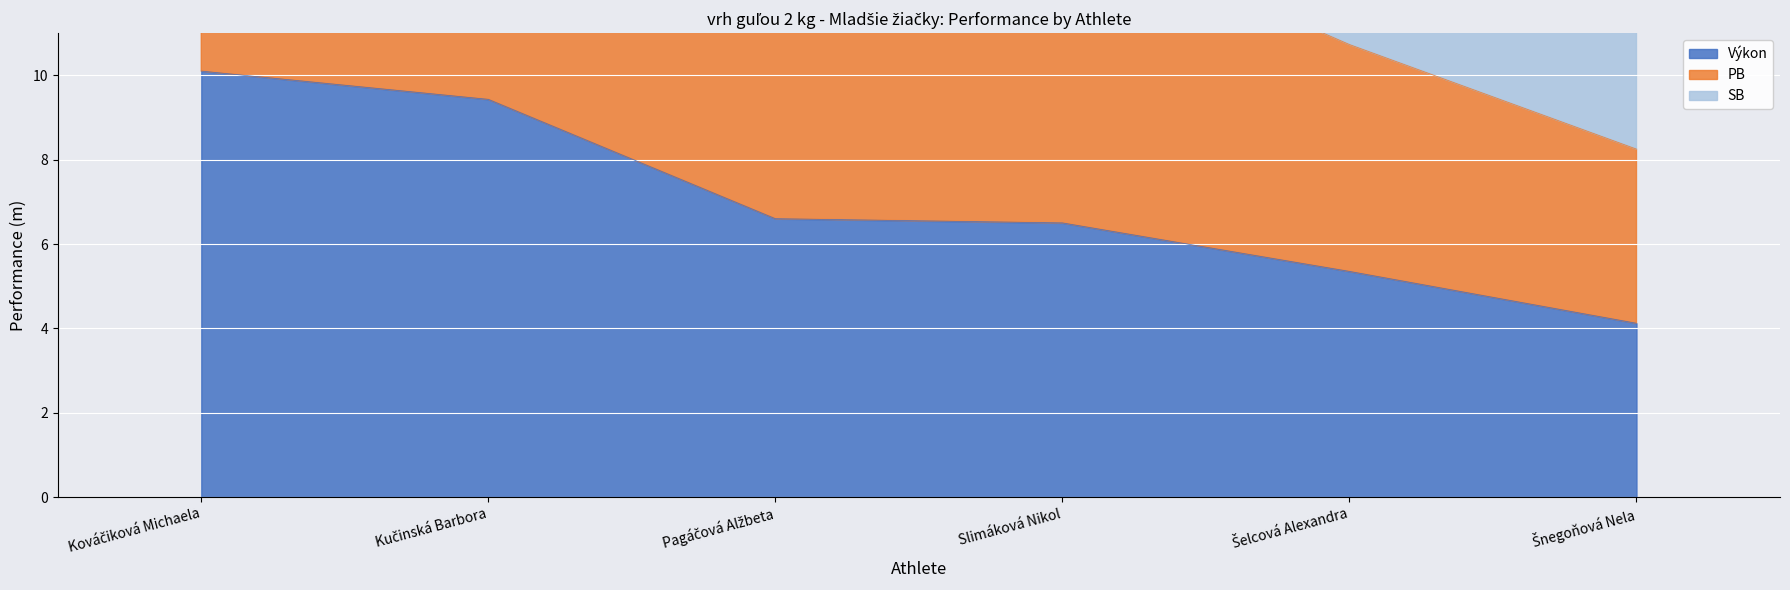

Reading right to left, extract all data points from this chart.

Výkon: Šnegoňová Nela=4.1	Šelcová Alexandra=5.3	Slimáková Nikol=6.5	Pagáčová Alžbeta=6.6	Kučinská Barbora=9.4	Kováčiková Michaela=10.1
PB: Šnegoňová Nela=12.4	Šelcová Alexandra=16.1	Slimáková Nikol=20.9	Pagáčová Alžbeta=18.9	Kučinská Barbora=26.6	Kováčiková Michaela=30.1
SB: Šnegoňová Nela=8.2	Šelcová Alexandra=10.7	Slimáková Nikol=13.7	Pagáčová Alžbeta=12.8	Kučinská Barbora=18.0	Kováčiková Michaela=20.1